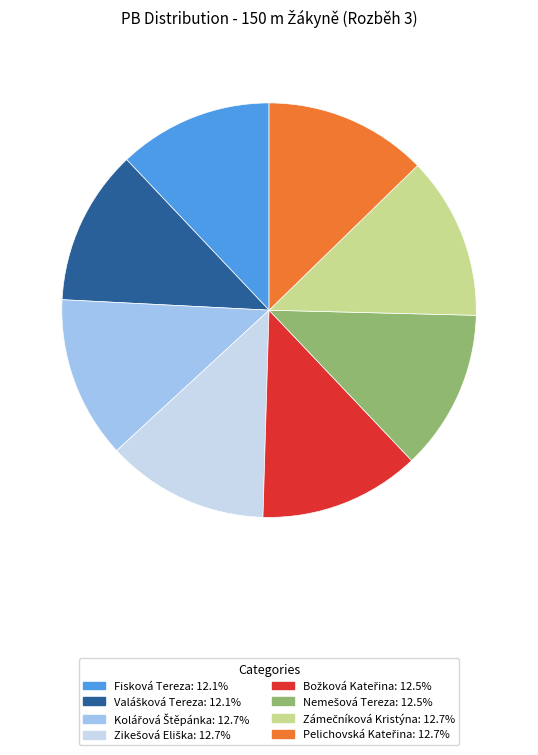

Is there any slice that represents more than half of the pie?

No